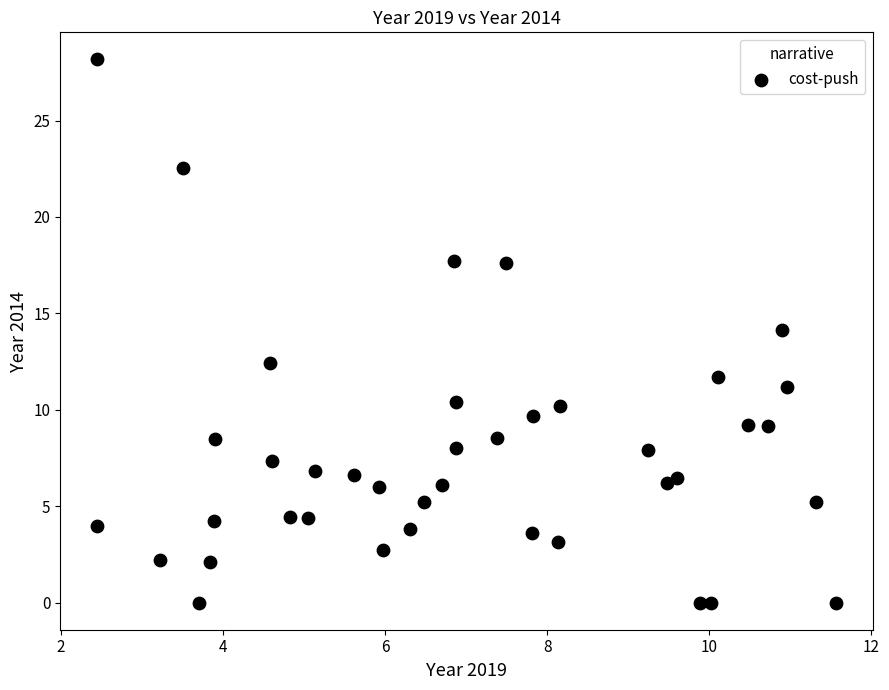

What is the range of Y values (max minus min)?

28.2